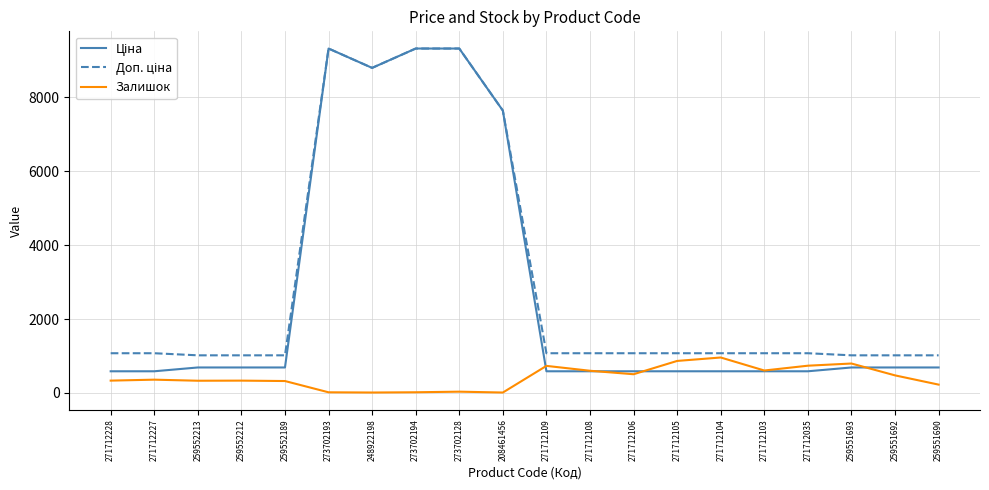

What is the total value across all series at 271712227?

2019.4